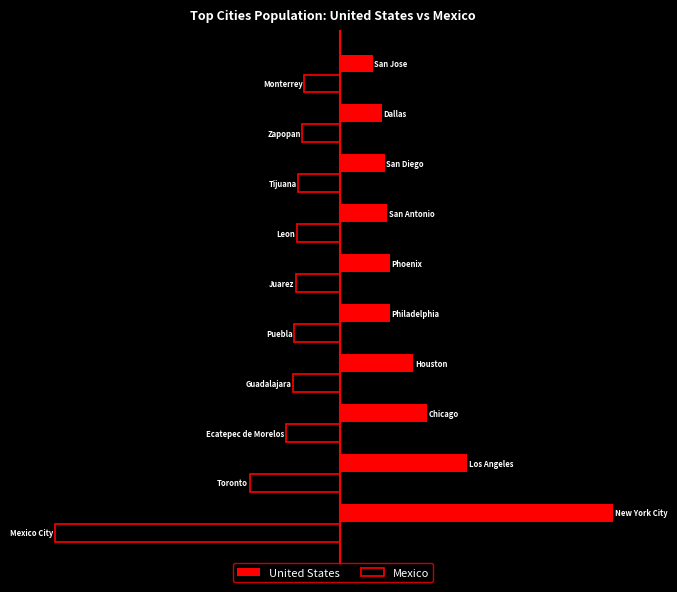

What are all the series names shown in the legend?

United States, Mexico